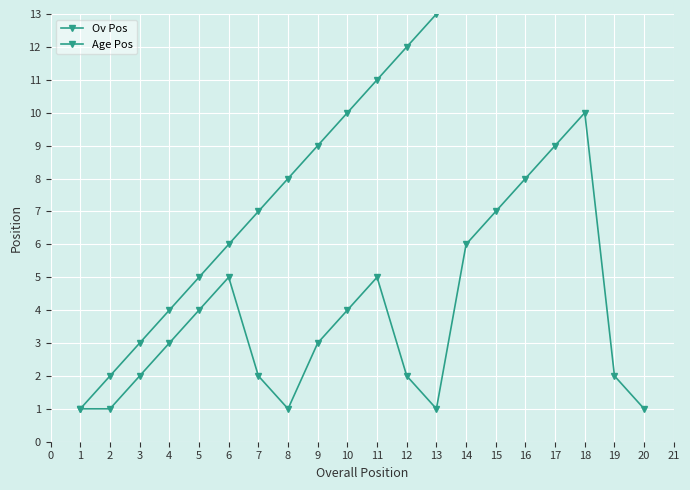

Is it true that Ov Pos equals 16 at 16?

True